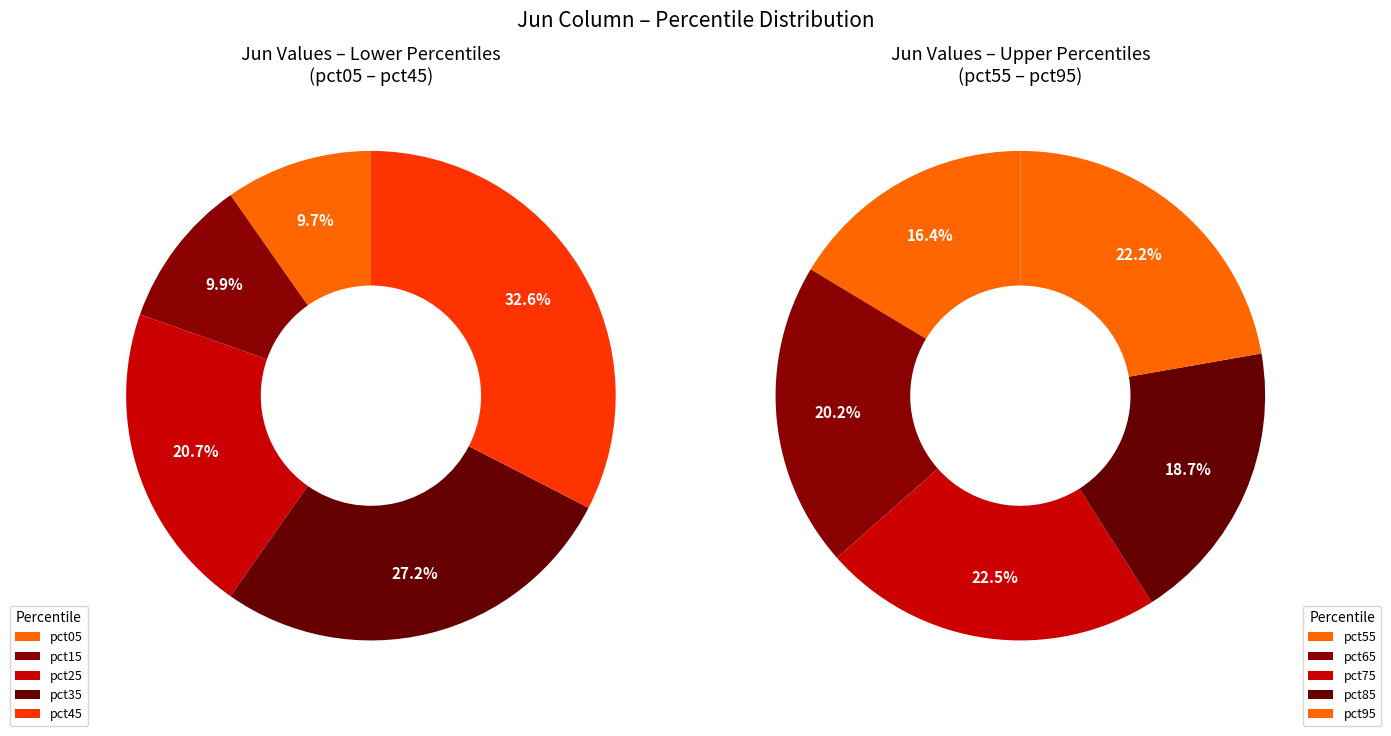

Is there a majority slice in this chart?

No